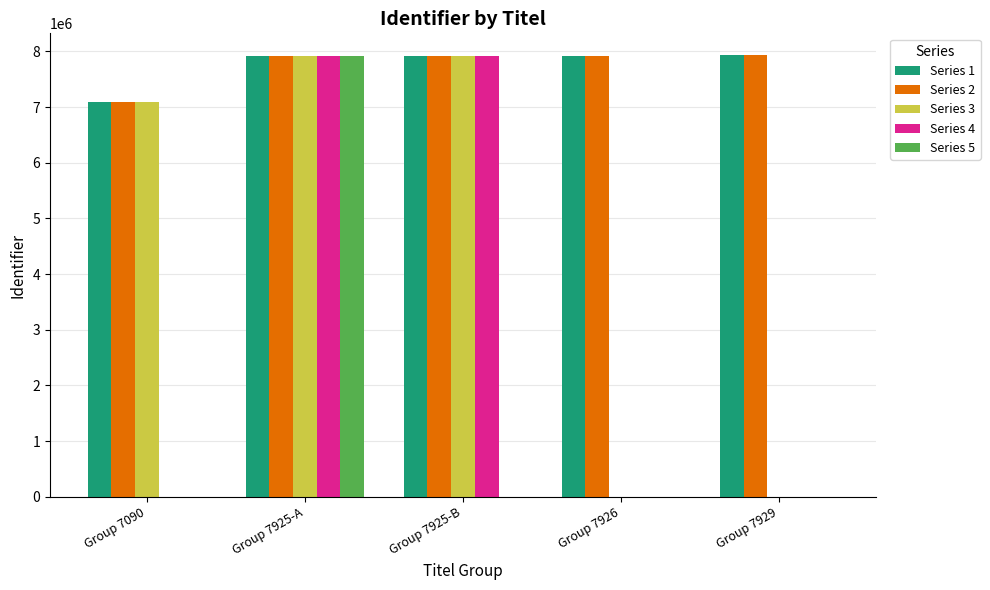

Read the Series 3 value at Group 7090.

7090190